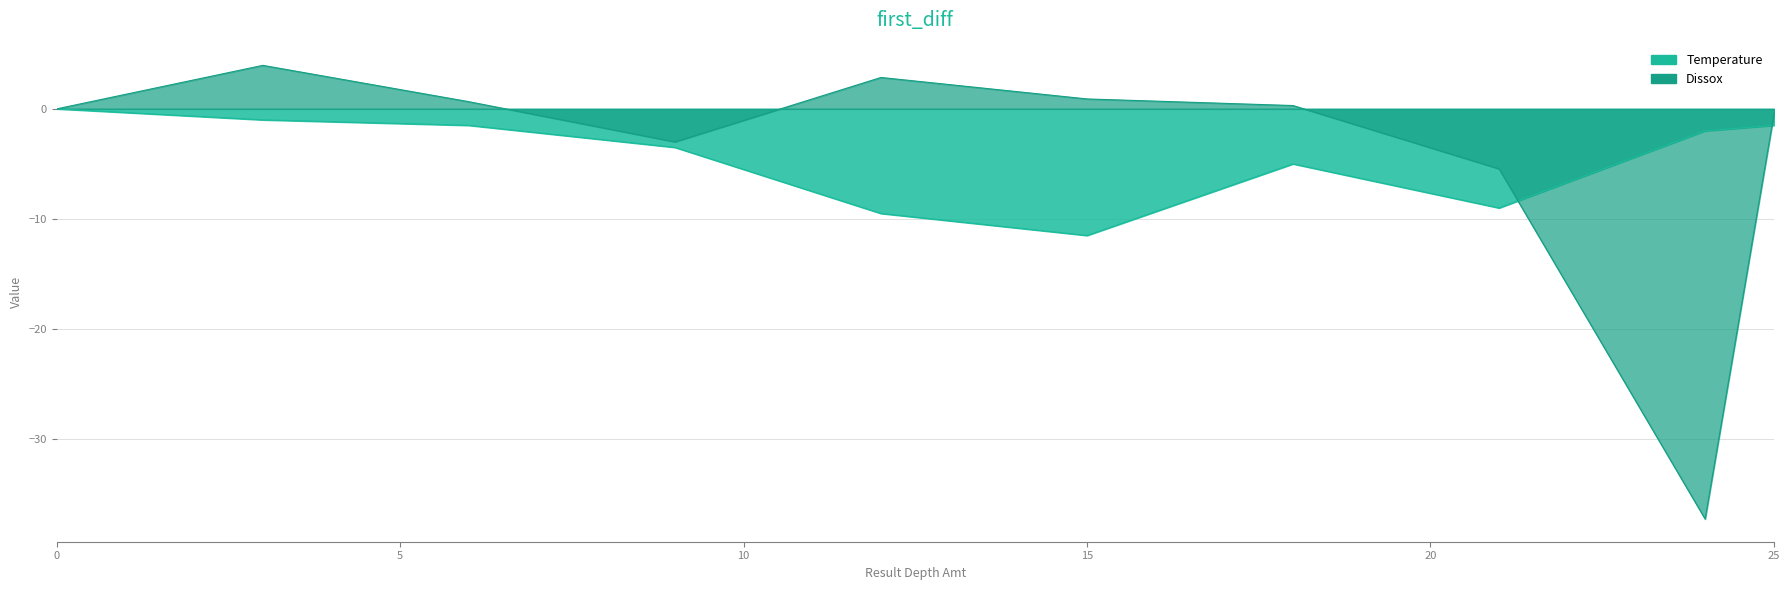

Which series has the widest spread of values?

Temperature